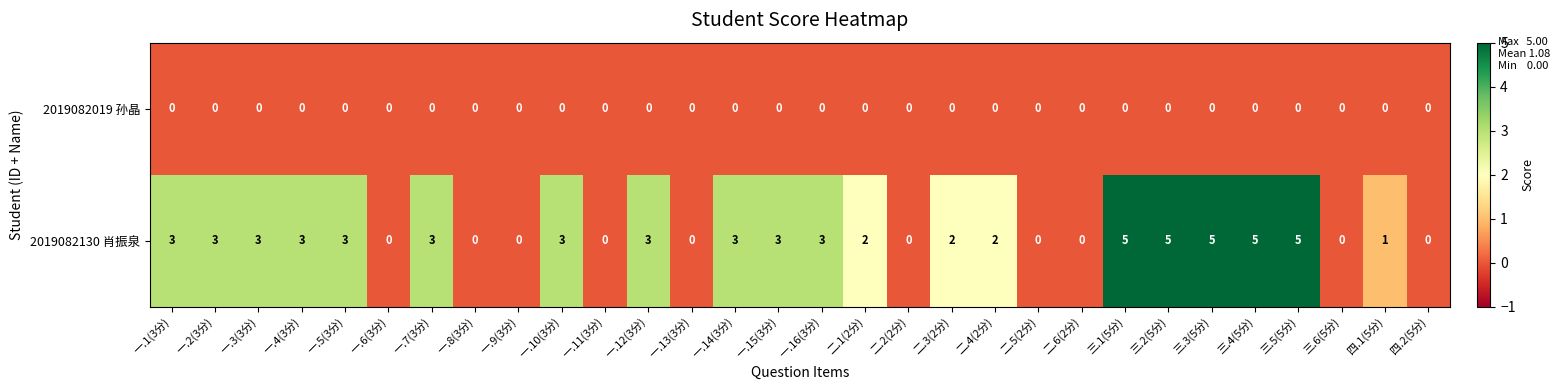

List the series in order of their overall mean, highest first.

2019082130 肖振泉, 2019082019 孙晶